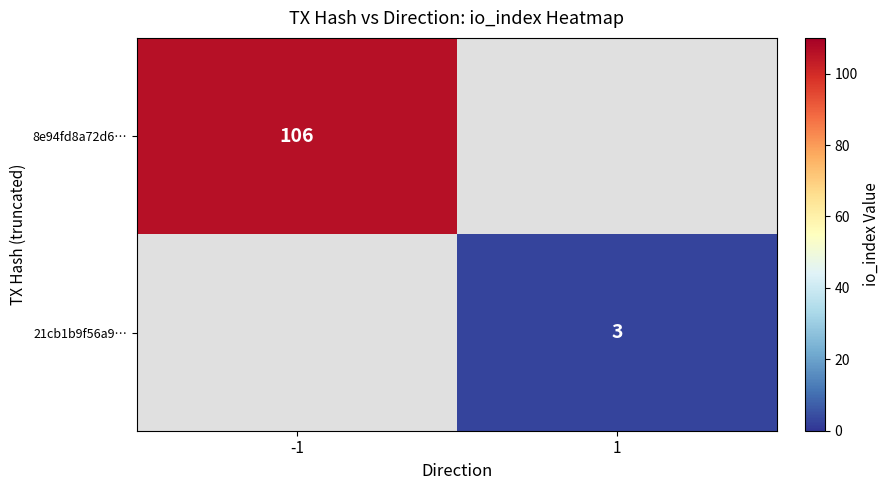

Is it true that 8e94fd8a72d6… equals 141 at -1?

False